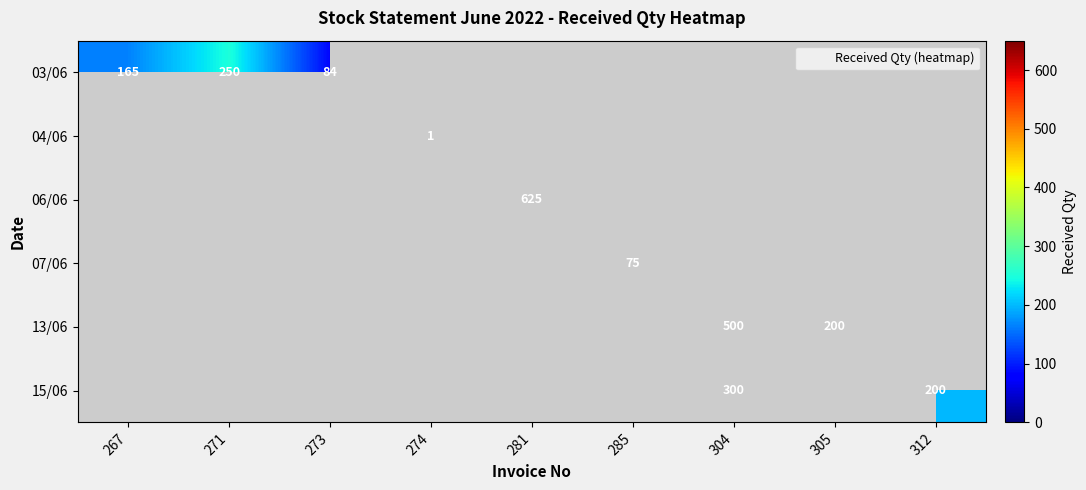

Is it true that 03/06 equals 380 at 271?

False